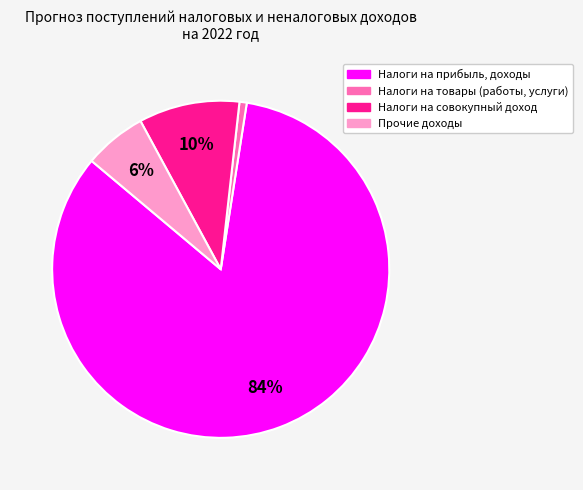

Count the number of slices in the pie.

4